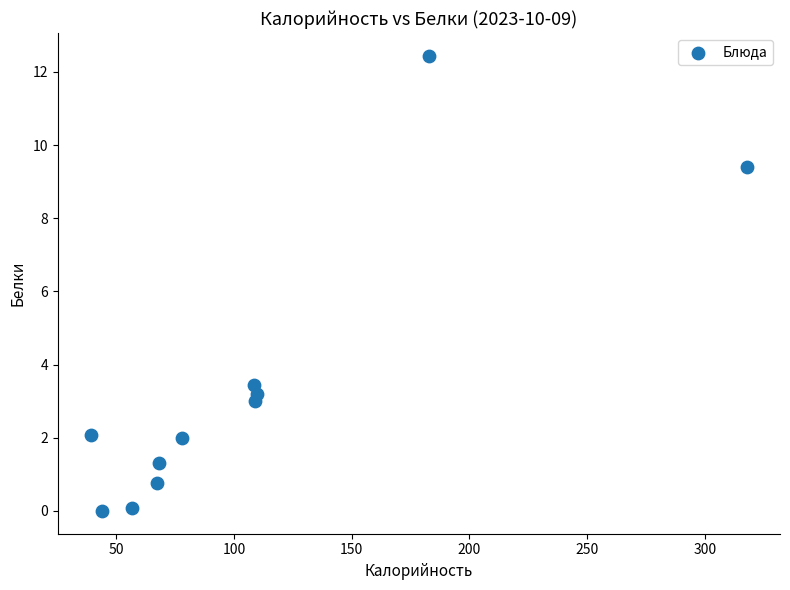

What is the average X value?

107.4